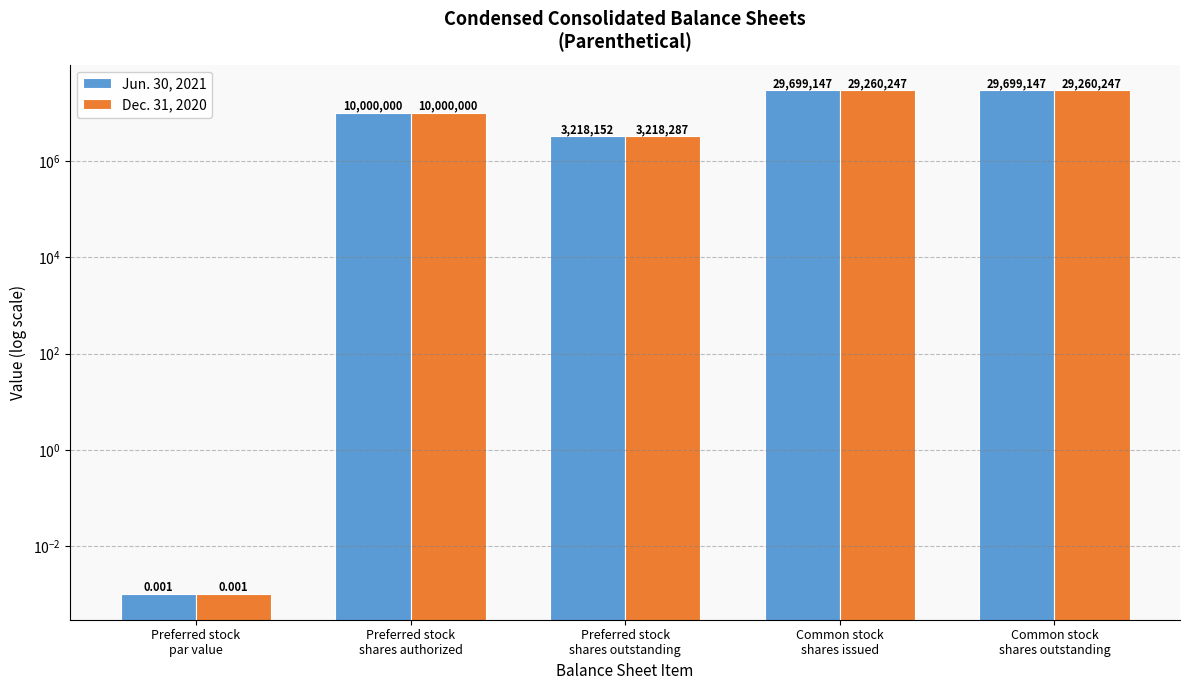

At which label does Jun. 30, 2021 reach its minimum?

Preferred stock
par value